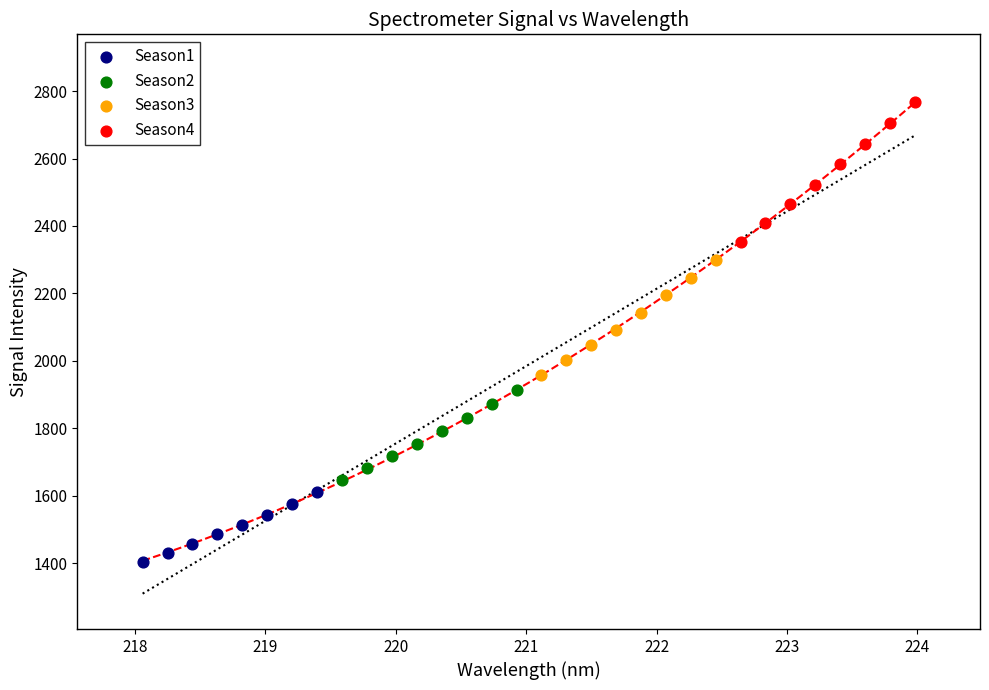

What are all the series names shown in the legend?

Season1, Season2, Season3, Season4